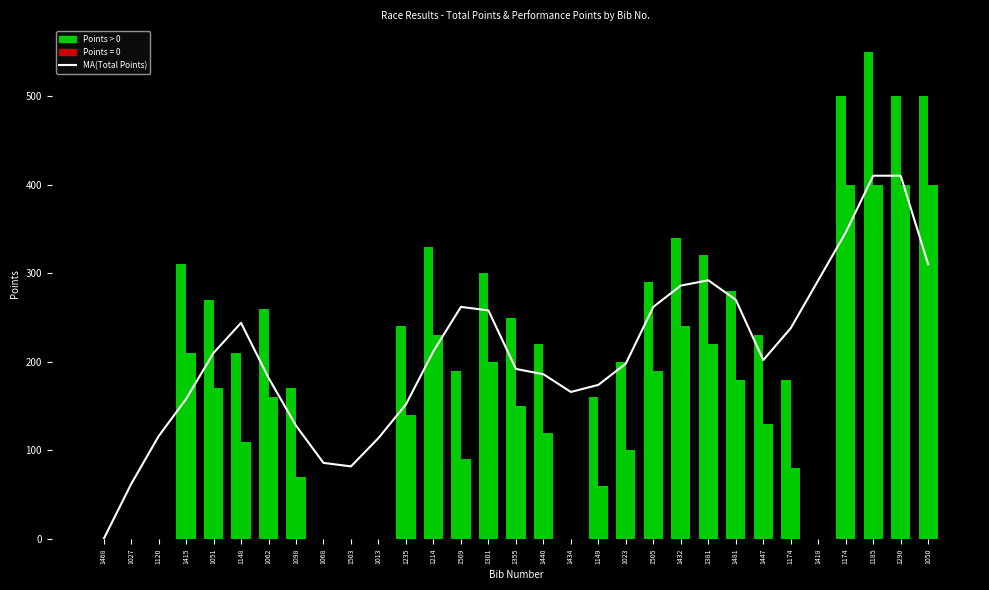

At how many categories does at least one series exceed 42?

30